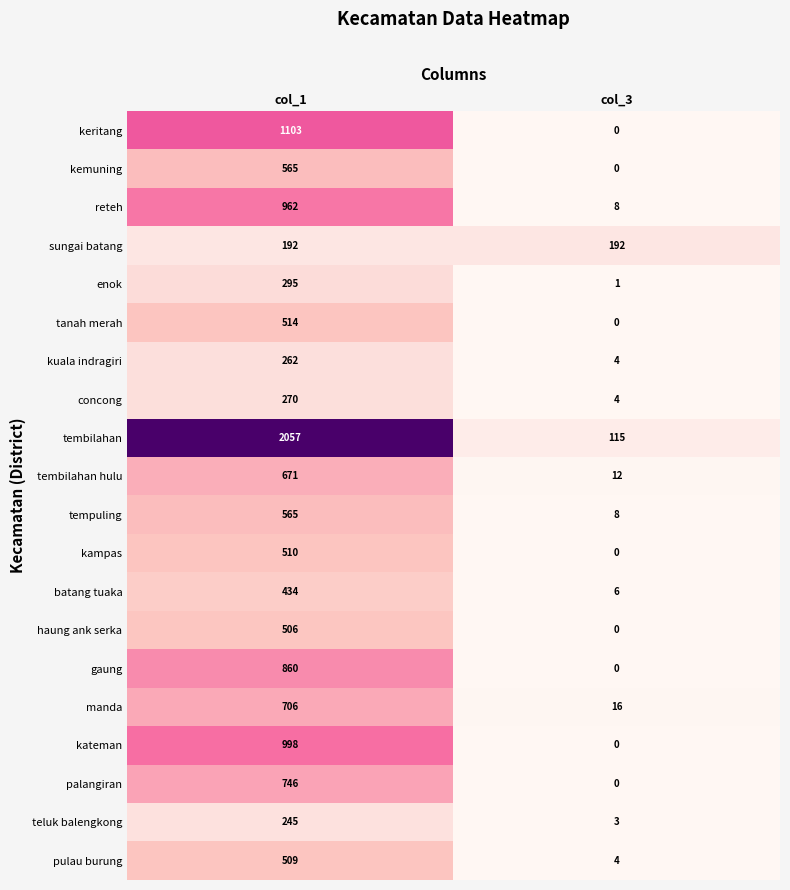

At which label does enok reach its peak?

col_1